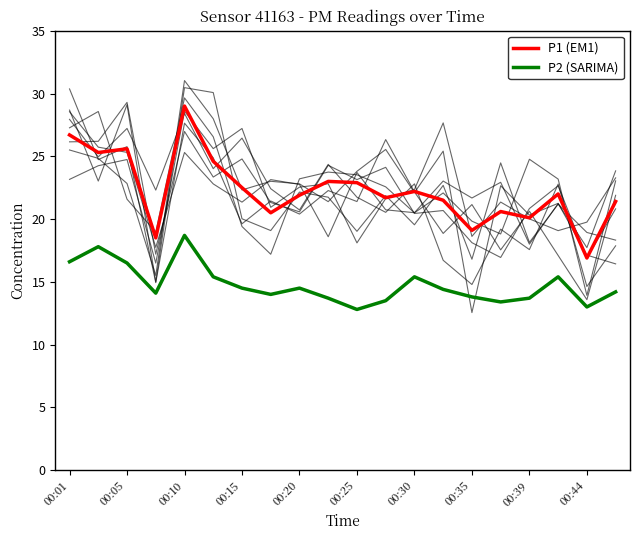

The value of P2 (SARIMA) at 00:44 is 13.0. True or false?

True